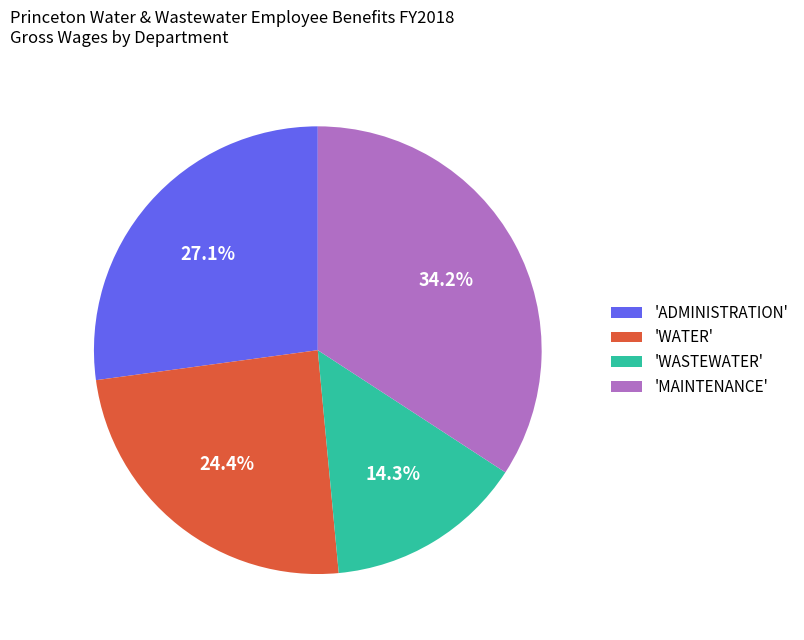

What is the smallest slice in the pie chart?

'WASTEWATER'